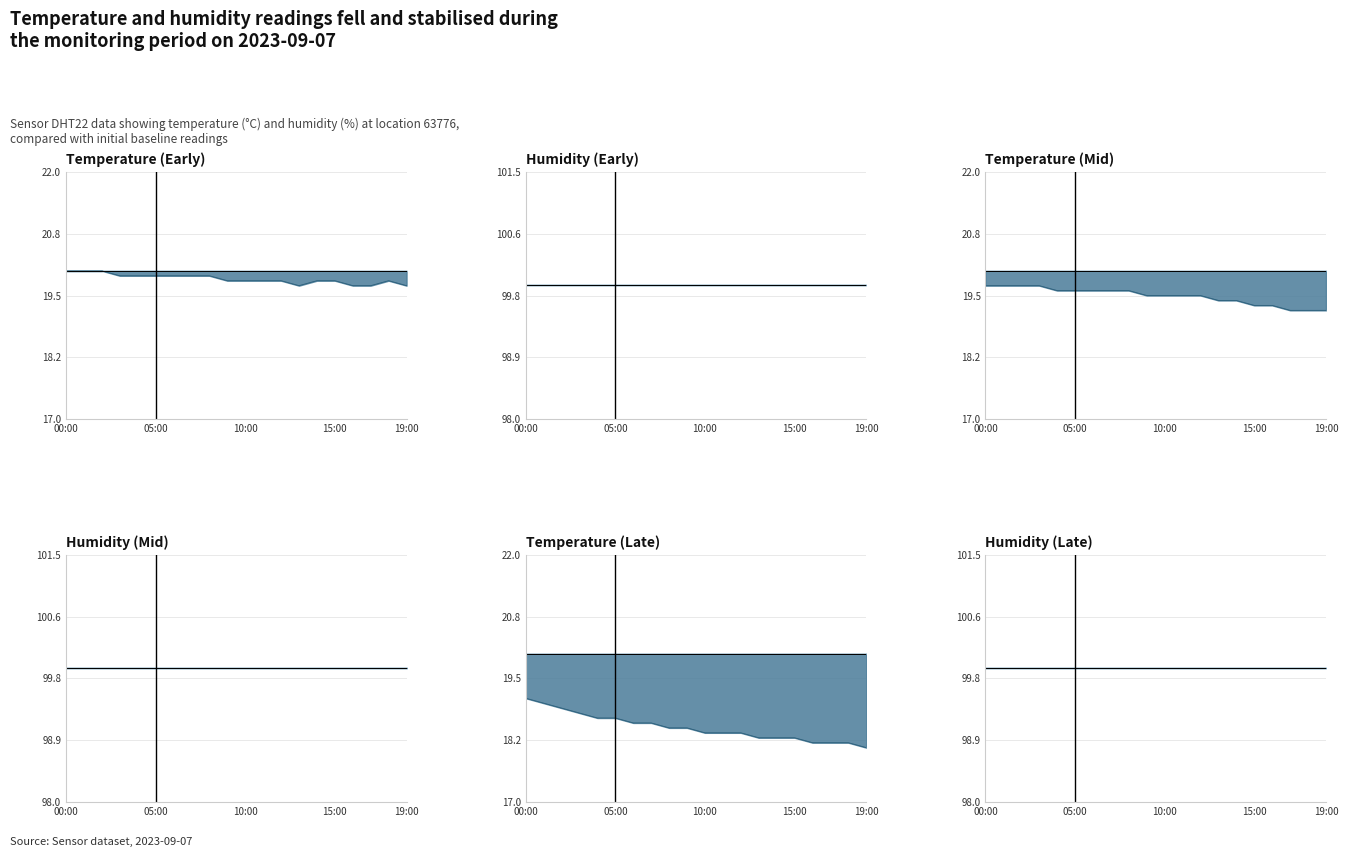

Which series has the widest spread of values?

temperature_3